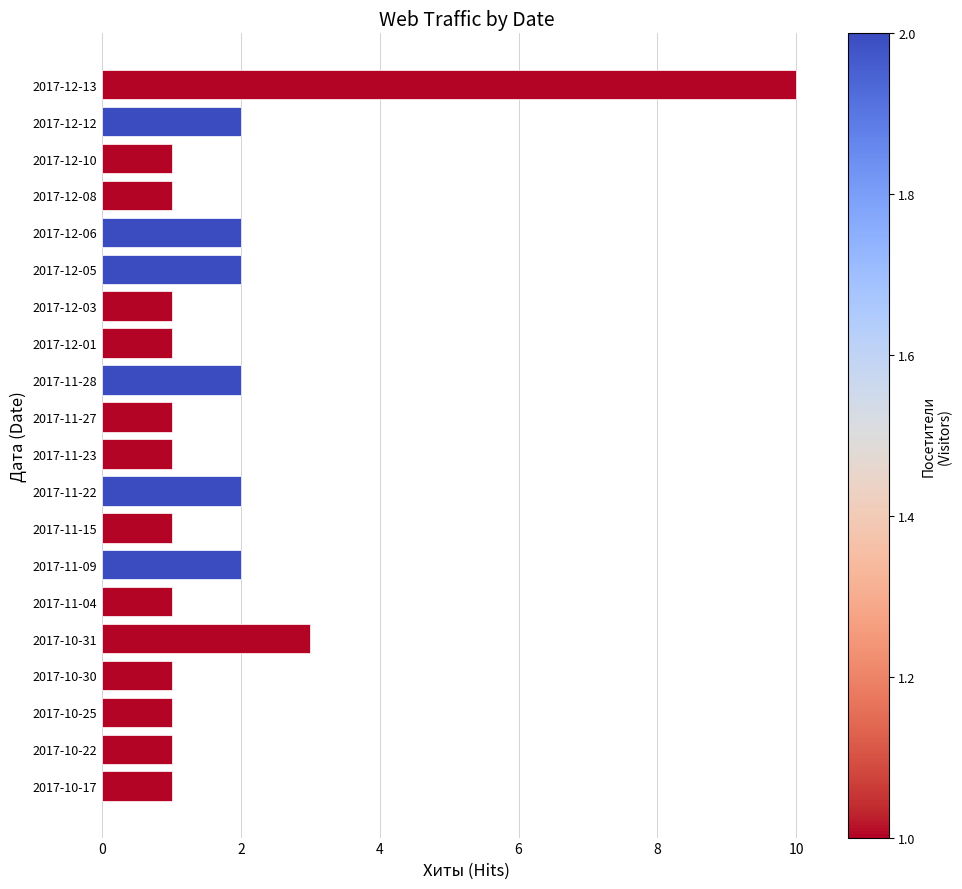

What is the sum of all values?

37